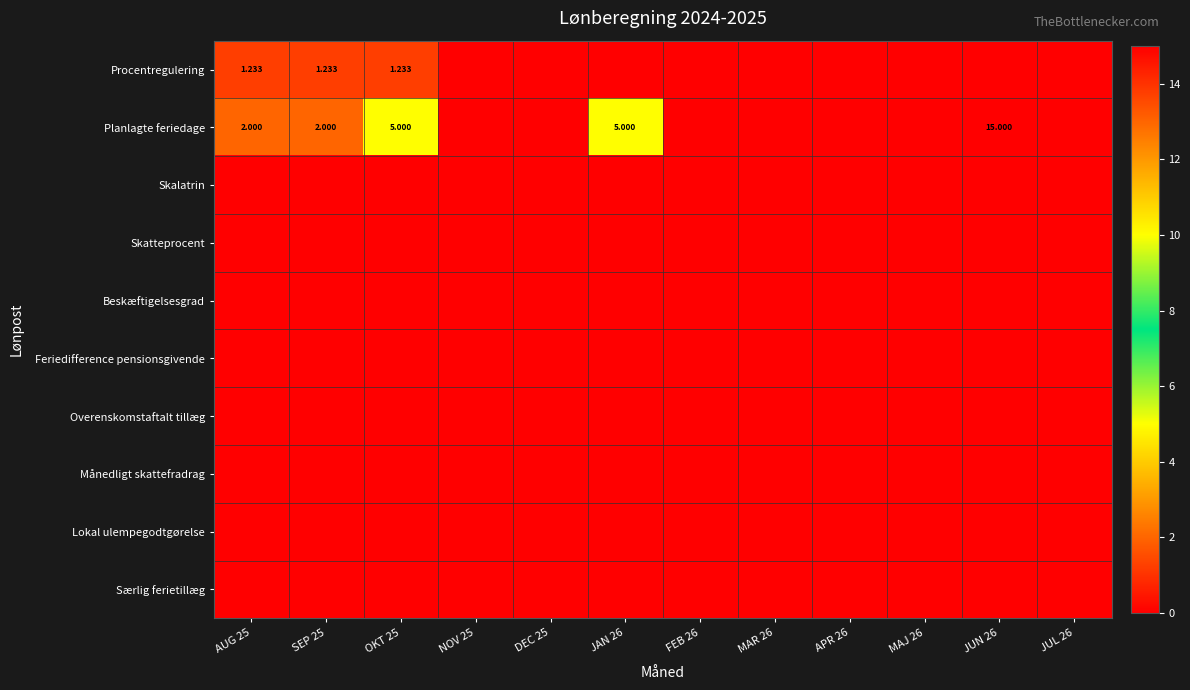

Rank the series by their maximum value, from lowest to highest.

Skalatrin, Skatteprocent, Beskæftigelsesgrad, Feriedifference pensionsgivende, Overenskomstaftalt tillæg, Månedligt skattefradrag, Lokal ulempegodtgørelse, Særlig ferietillæg, Procentregulering, Planlagte feriedage